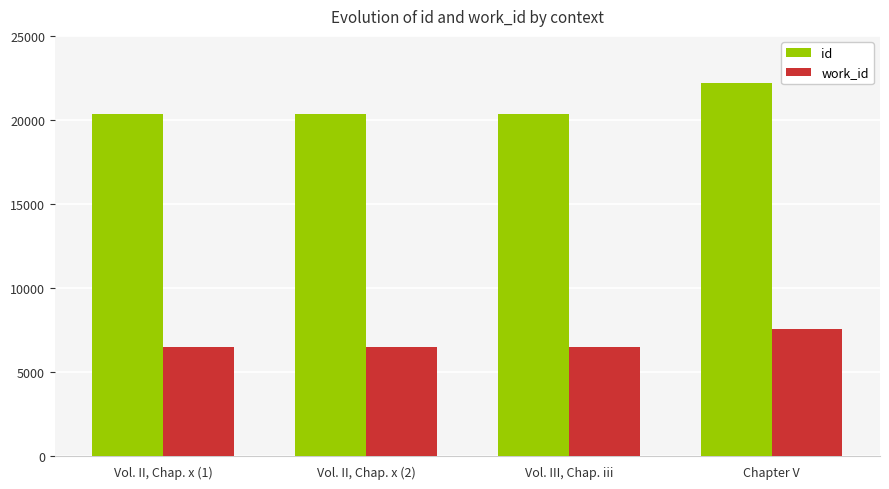

How many bars are there in total?

8